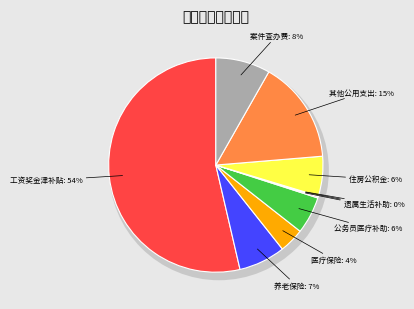

Is there a majority slice in this chart?

Yes